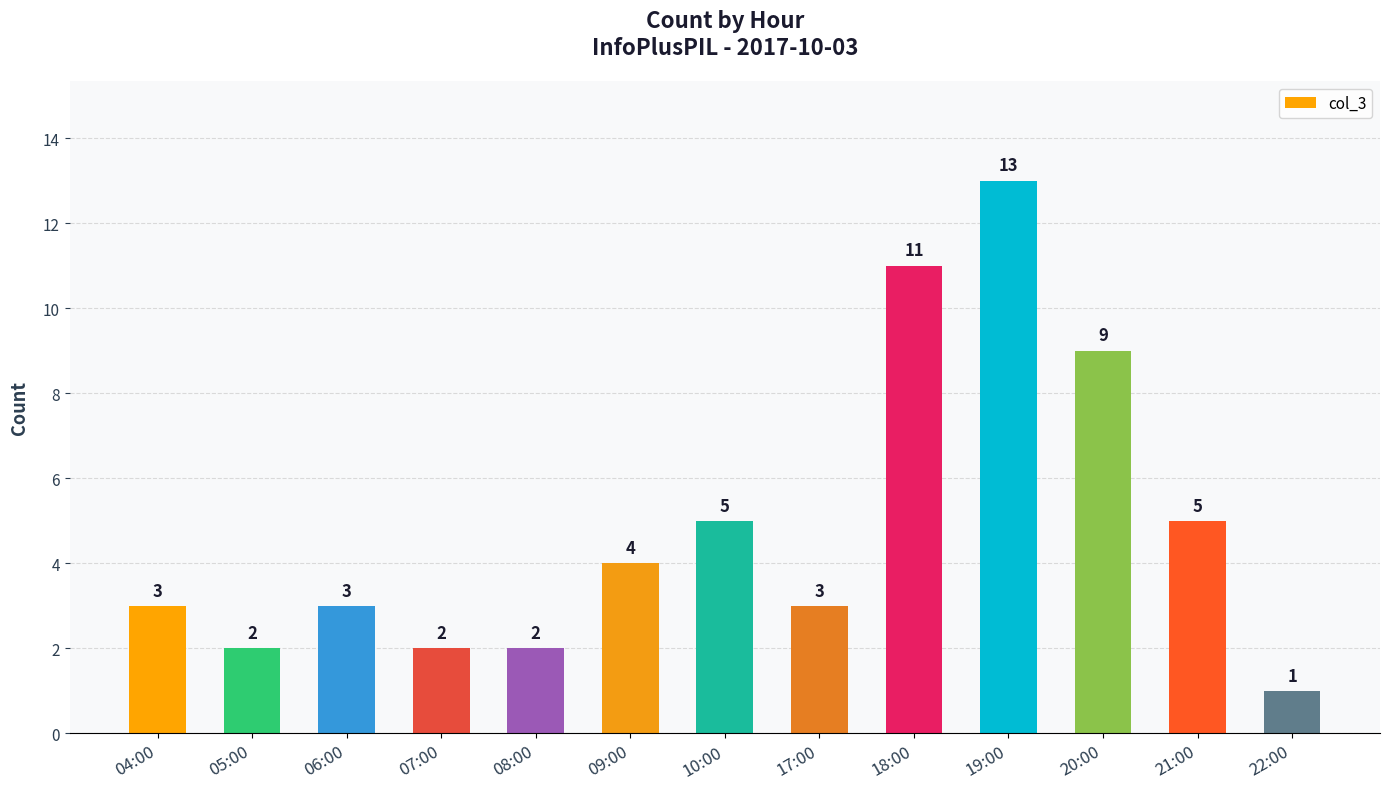

What is the sum of the values at 08:00 and 17:00?

5